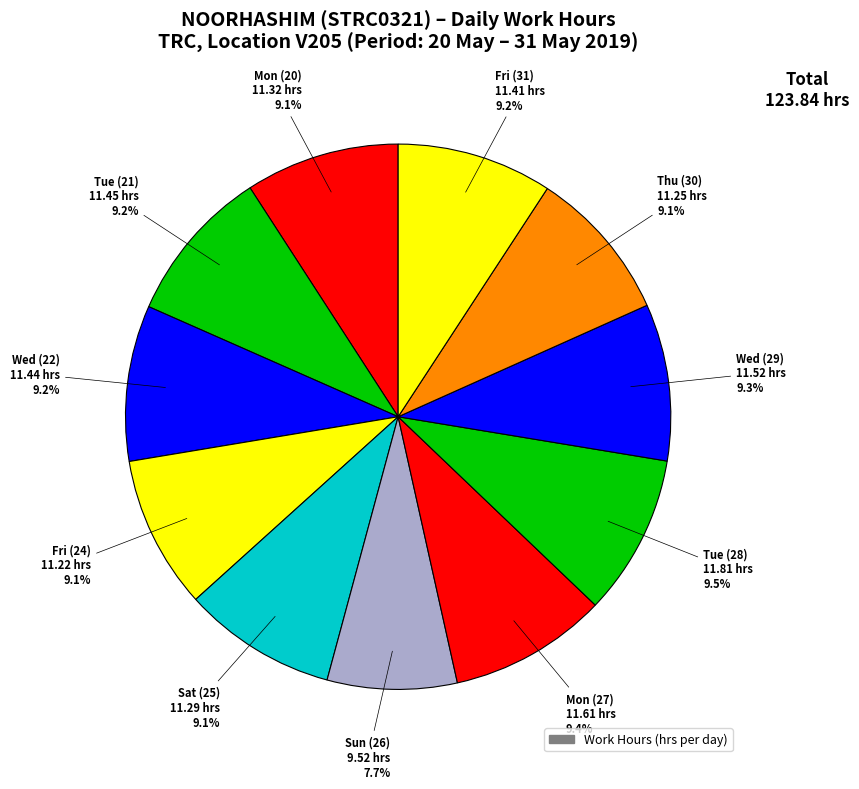

Does any single category account for the majority?

No